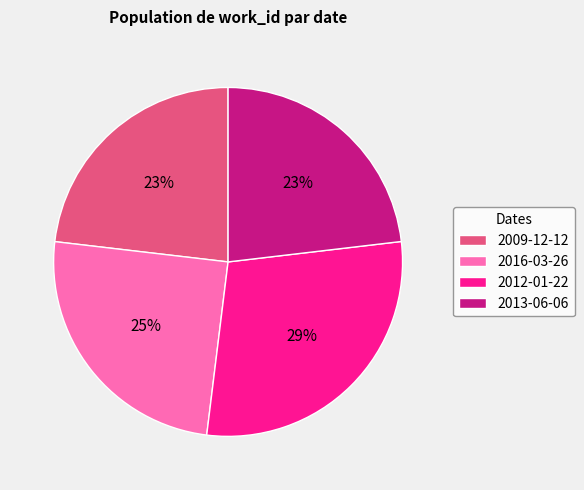

Does any single category account for the majority?

No